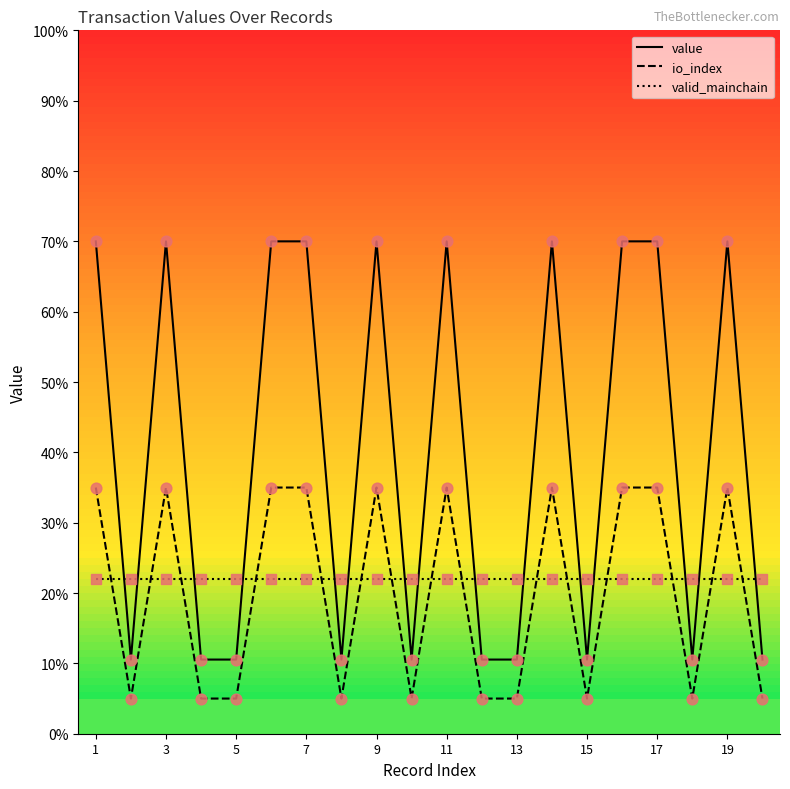

Which series has the largest total across all categories?

value